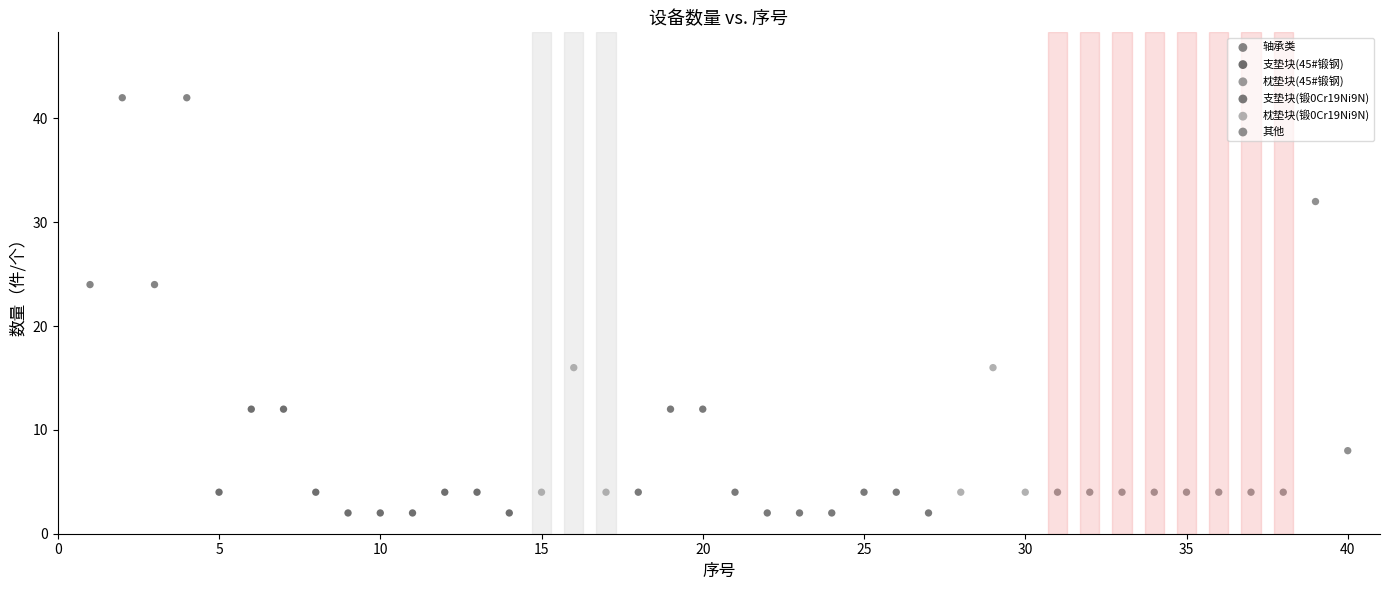

Which series contains the highest Y value?

轴承类